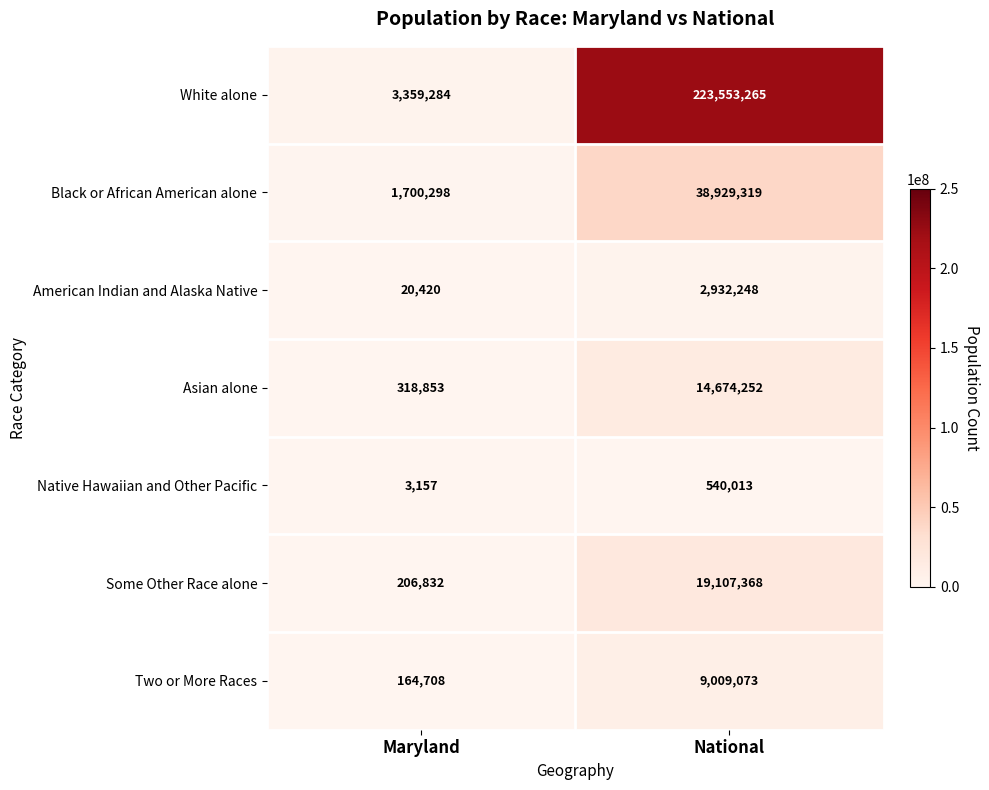

What is the difference between the Some Other Race alone values at Maryland and National?

18900536